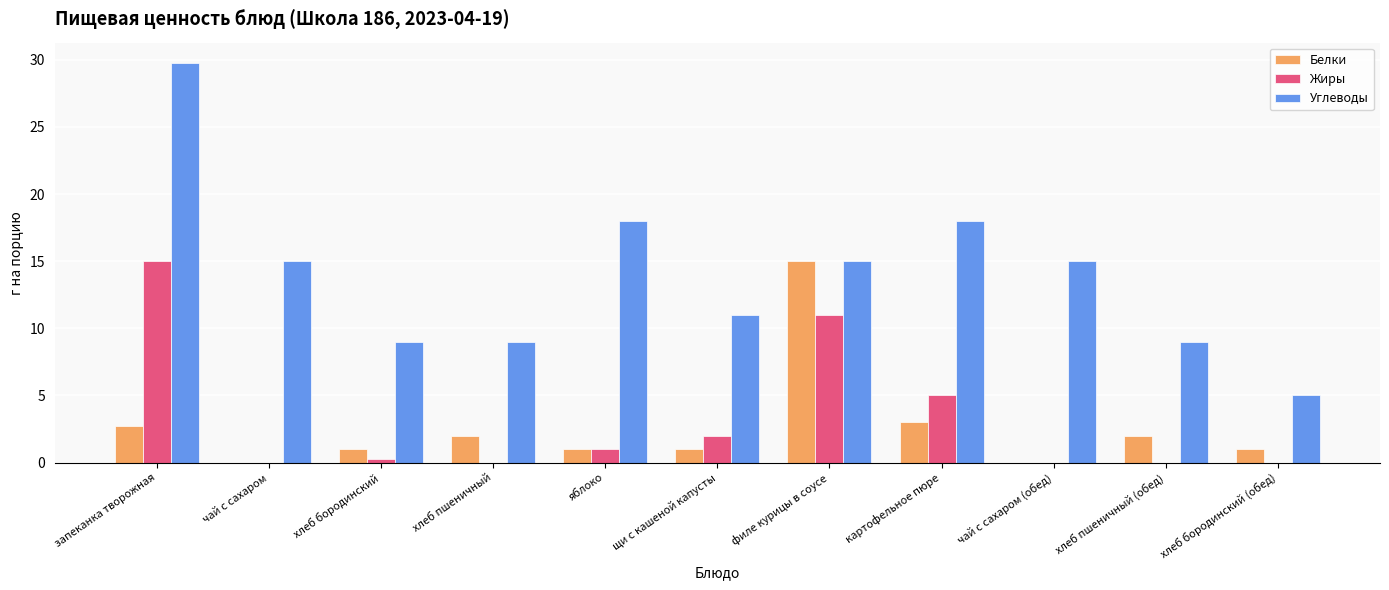

Reading right to left, transcribe all the data shown in this chart.

Белки: хлеб бородинский (обед)=1.0	хлеб пшеничный (обед)=2.0	чай с сахаром (обед)=0.0	картофельное пюре=3.0	филе курицы в соусе=15.0	щи с кашеной капусты=1.0	яблоко=1.0	хлеб пшеничный=2.0	хлеб бородинский=1.0	чай с сахаром=0.0	запеканка творожная=2.8
Жиры: хлеб бородинский (обед)=0.0	хлеб пшеничный (обед)=0.0	чай с сахаром (обед)=0.0	картофельное пюре=5.0	филе курицы в соусе=11.0	щи с кашеной капусты=2.0	яблоко=1.0	хлеб пшеничный=0.0	хлеб бородинский=0.2	чай с сахаром=0.0	запеканка творожная=15.0
Углеводы: хлеб бородинский (обед)=5.0	хлеб пшеничный (обед)=9.0	чай с сахаром (обед)=15.0	картофельное пюре=18.0	филе курицы в соусе=15.0	щи с кашеной капусты=11.0	яблоко=18.0	хлеб пшеничный=9.0	хлеб бородинский=9.0	чай с сахаром=15.0	запеканка творожная=29.8